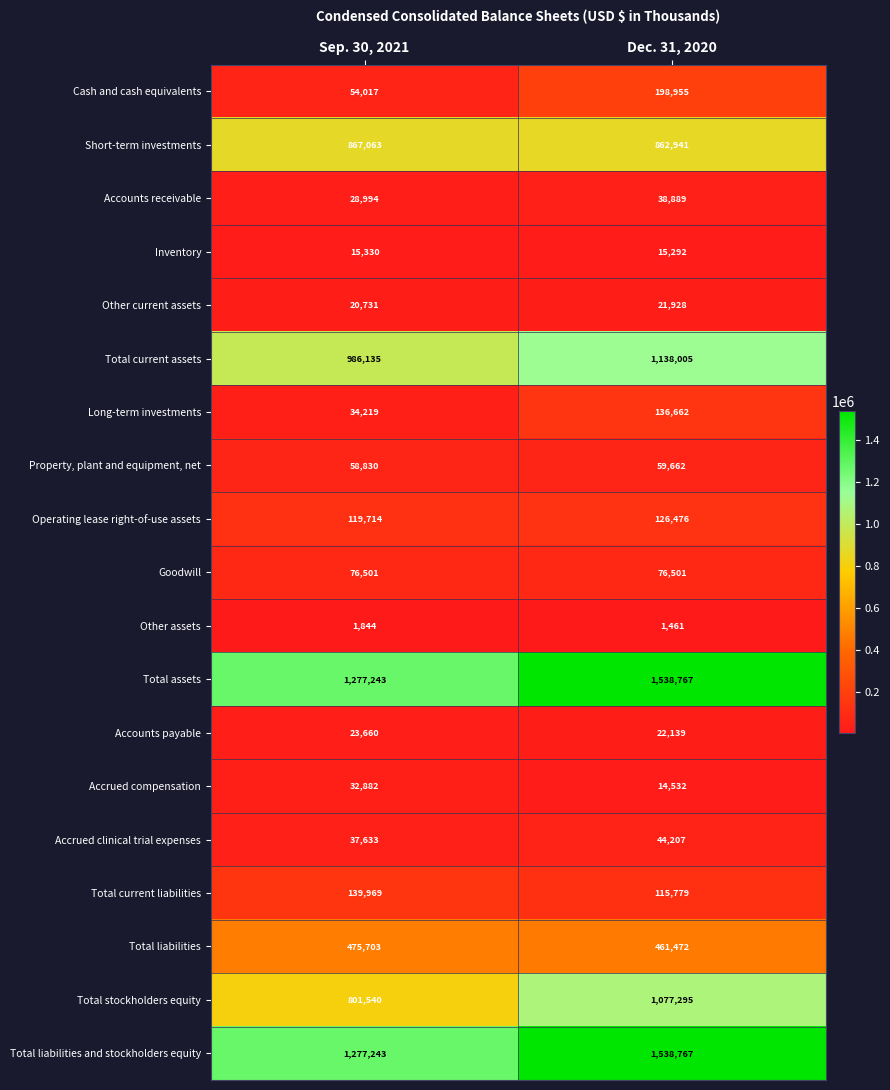

Between Sep. 30, 2021 and Dec. 31, 2020, which series saw the biggest shift?

Total stockholders equity